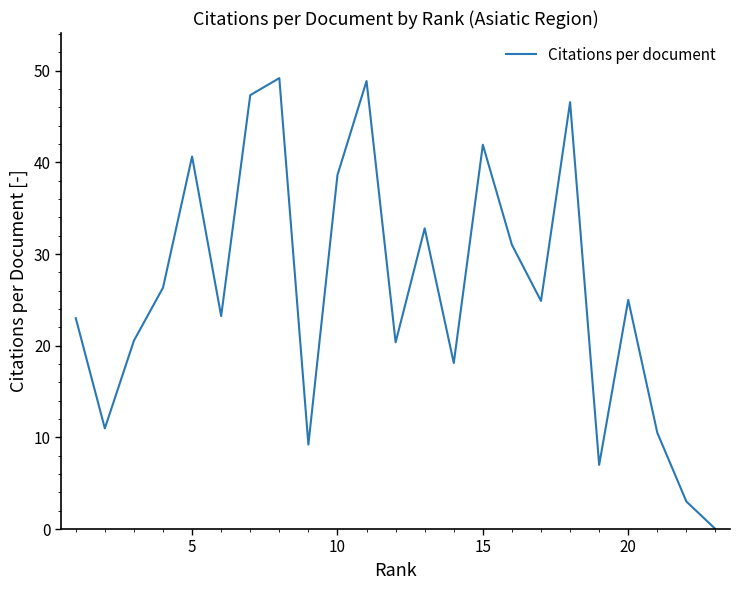

What is the maximum value shown in the chart?

49.2